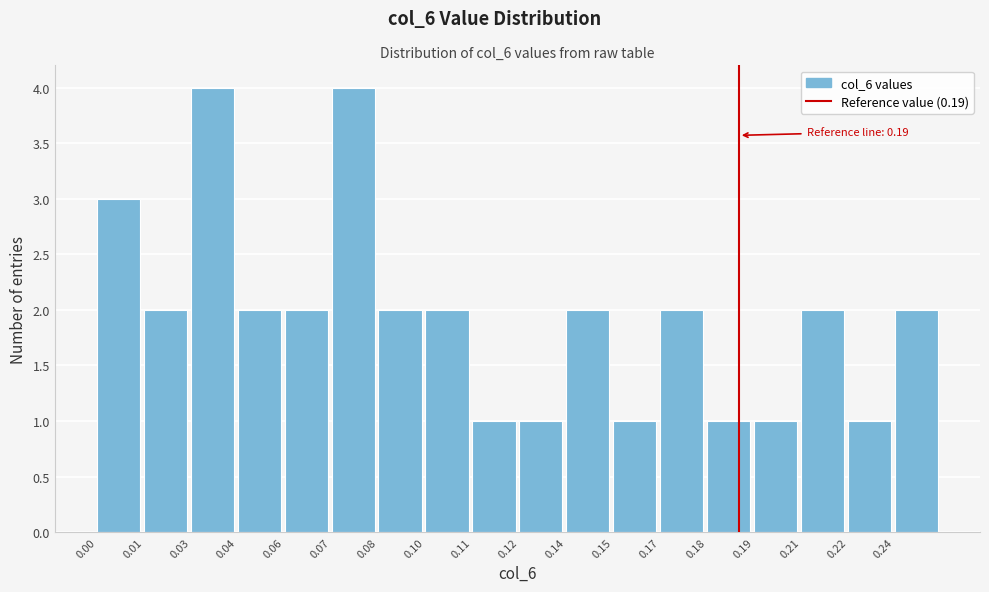

Reading left to right, list all the values displayed in this chart.

3	2	4	2	2	4	2	2	1	1	2	1	2	1	1	2	1	2